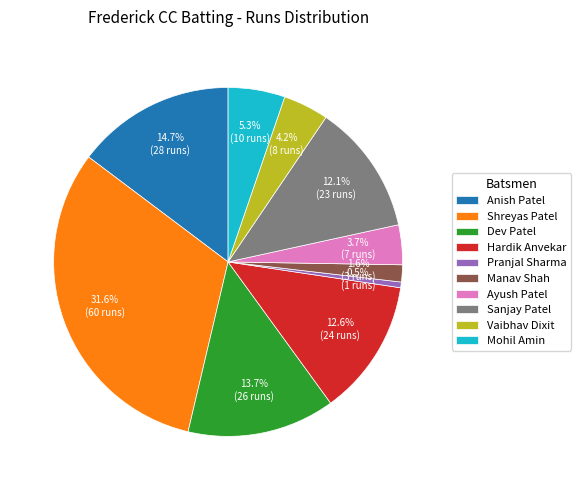

What is the largest slice in the pie chart?

Shreyas Patel